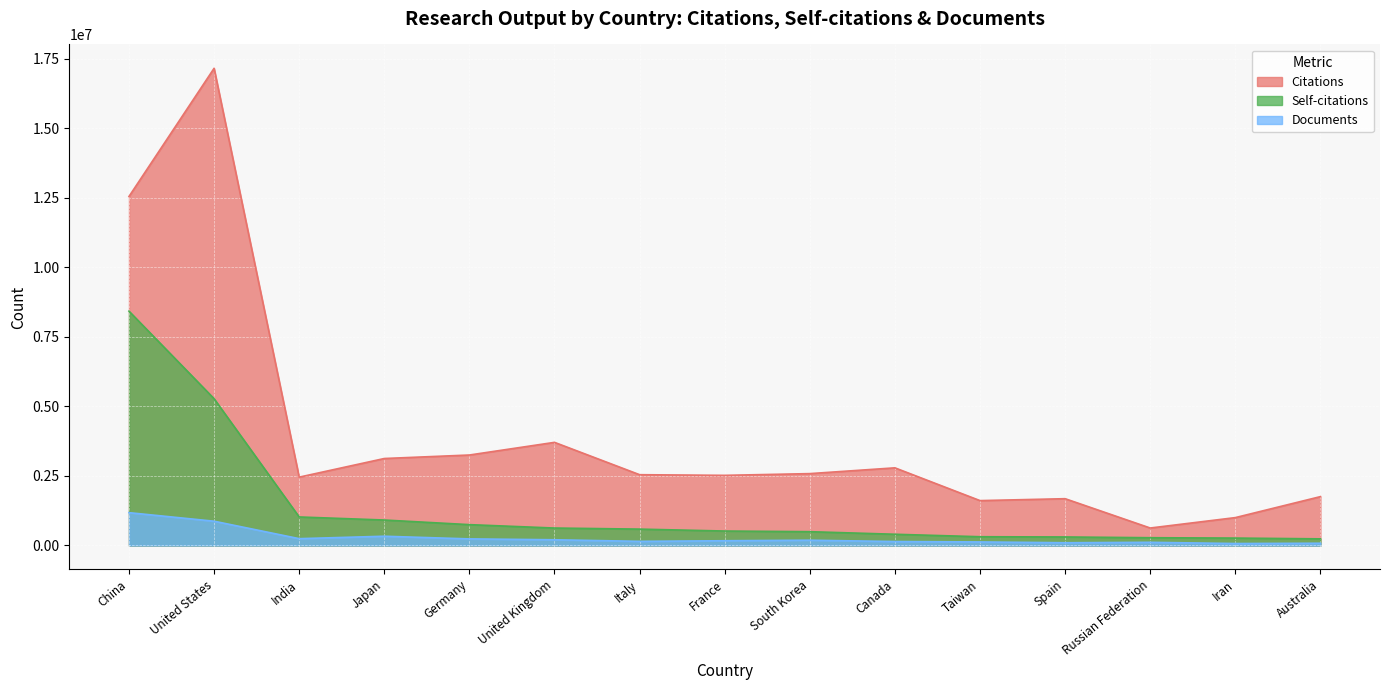

What value does the Self-citations series have at Japan, to the nearest 100?

914400